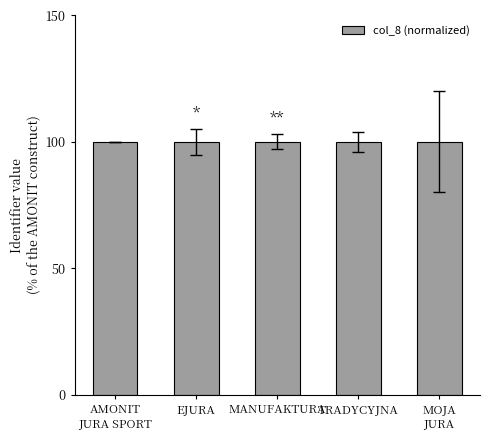

The chart shows a value of 160.0 at MOJA
JURA. True or false?

False